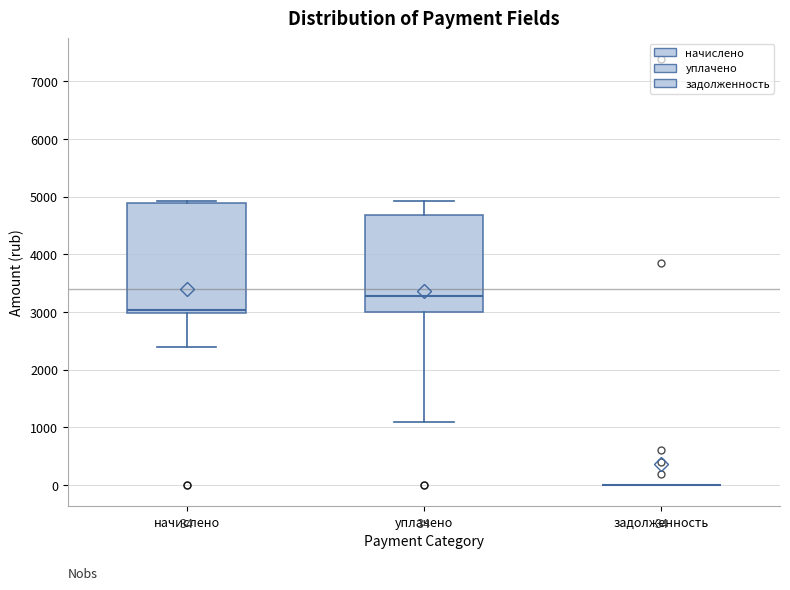

Comparing the boxes themselves (not the whiskers), which one is the tallest?

начислено